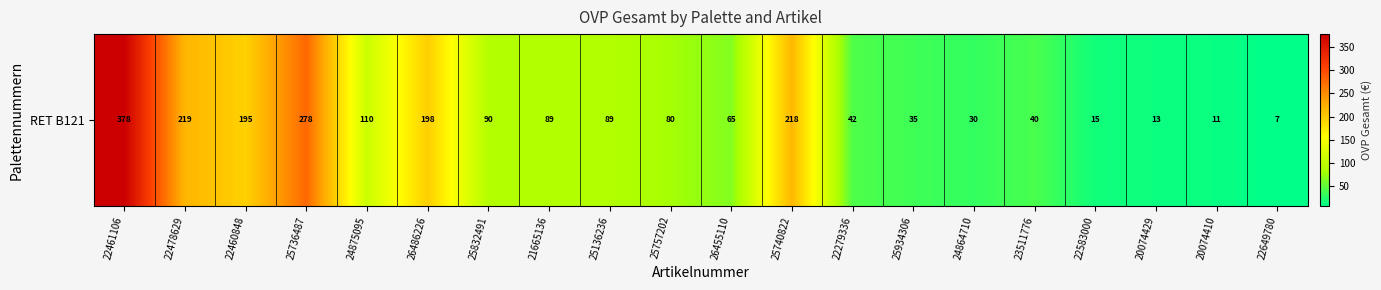

List the labels in order of value, largest first.

22461106, 25736487, 22478629, 25740822, 26486226, 22460848, 24875095, 25832491, 21665136, 25136236, 25757202, 26455110, 22279336, 23511776, 25934306, 24864710, 22583000, 20074429, 20074410, 22649780